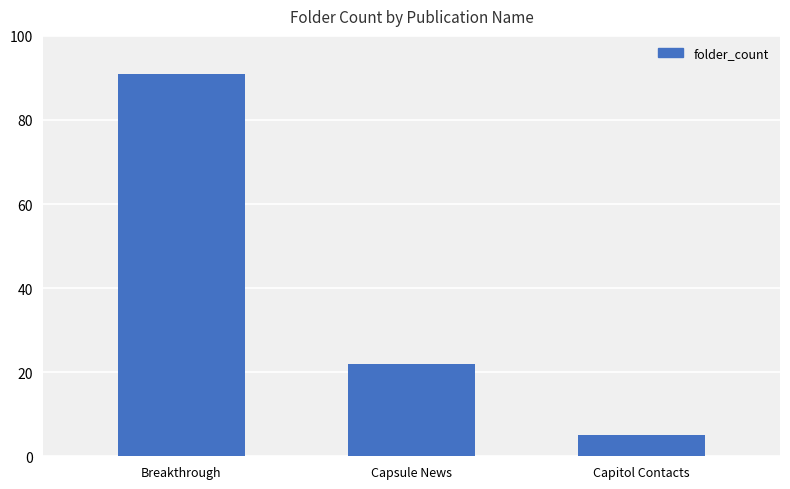

At which category does the chart reach its minimum across all series?

Capitol Contacts